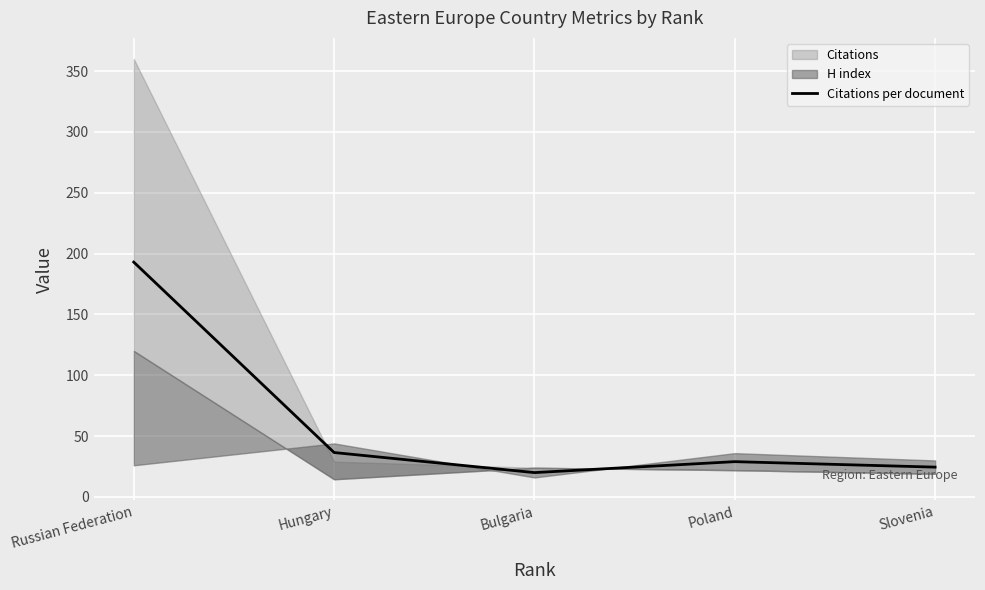

The value of Citations per document at Slovenia is 24.5. True or false?

True